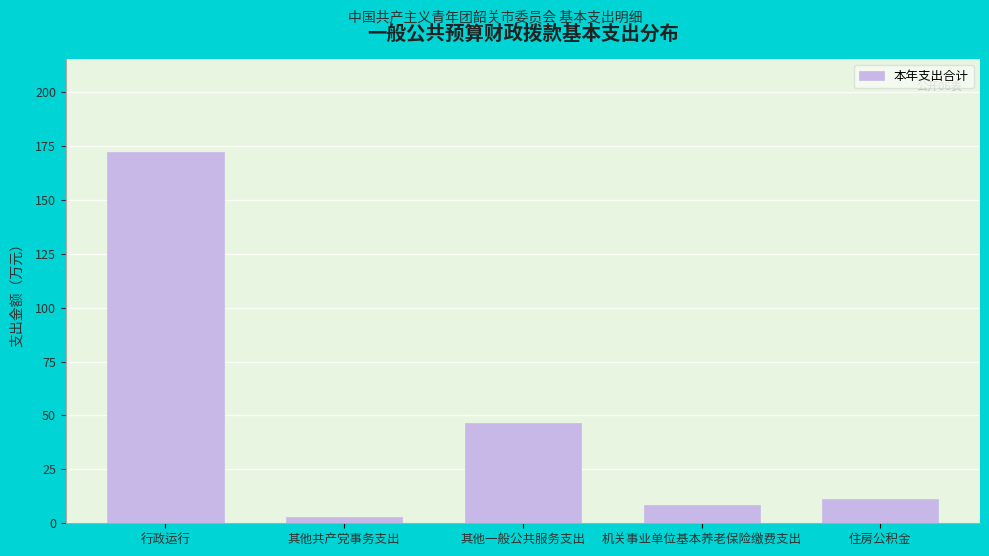

What is the label of the 1st bar from the left?

行政运行